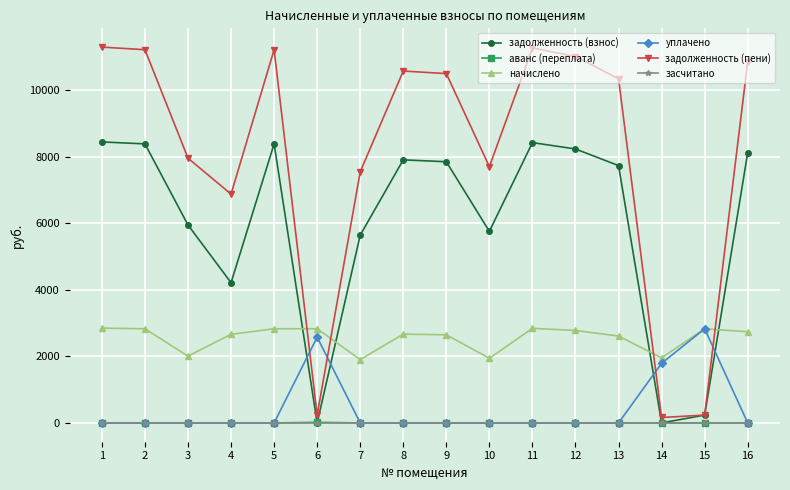

Between 1 and 8, which series saw the biggest shift?

задолженность (пени)